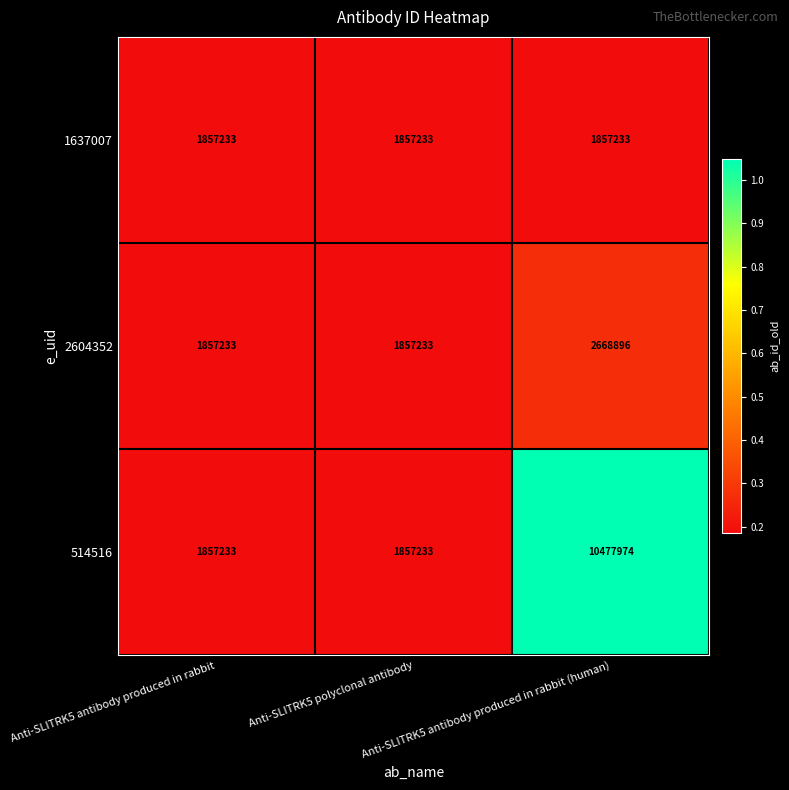

What is the average value of the 1637007 series?

1857233